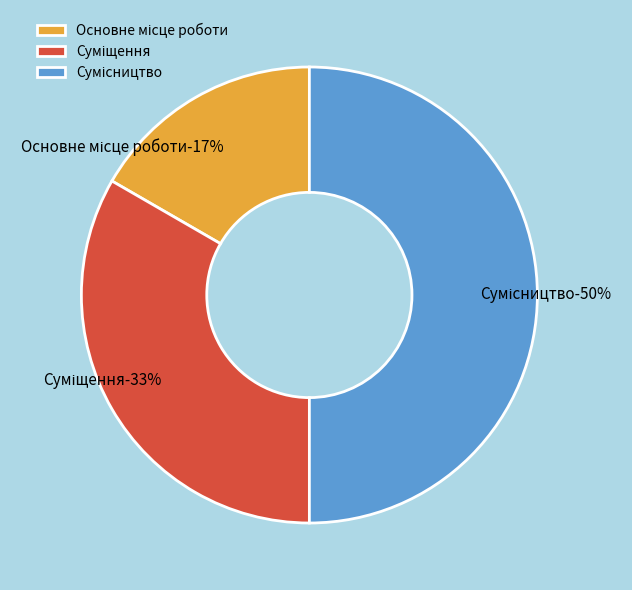

Count the number of slices in the pie.

3